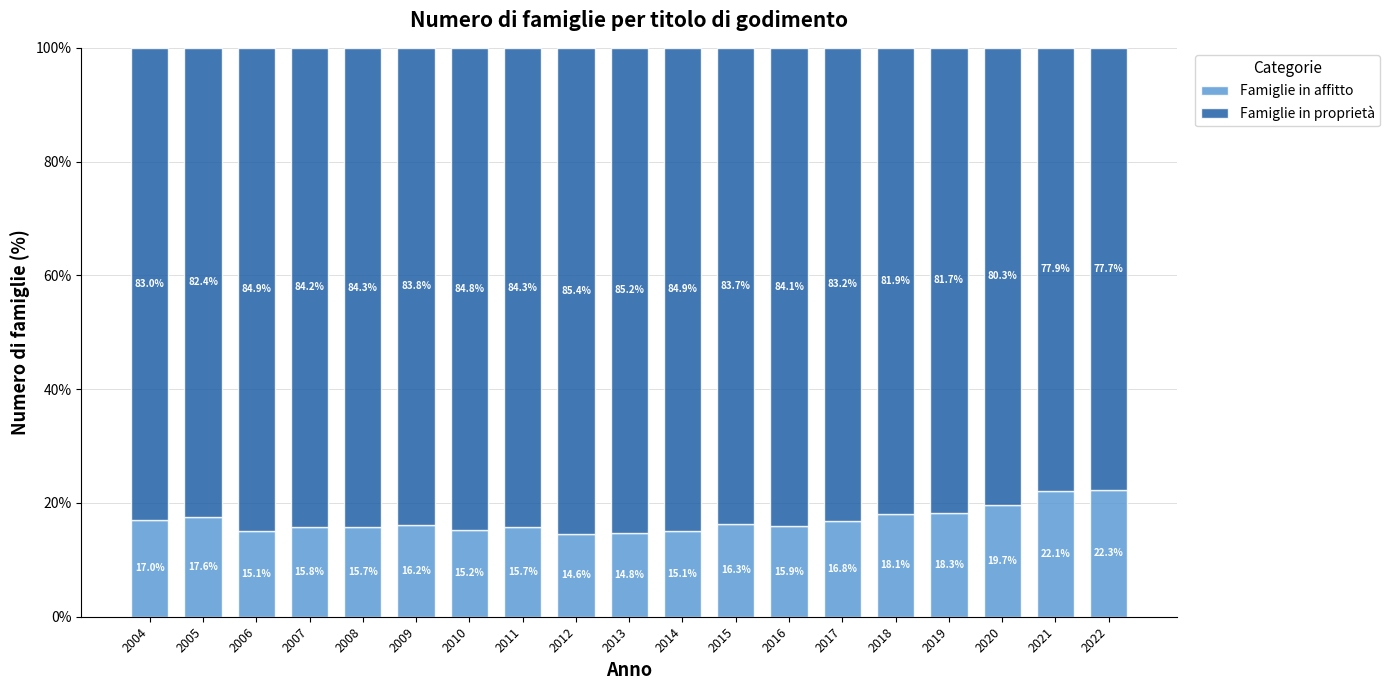

At which label is Famiglie in affitto closest to 18?

2018